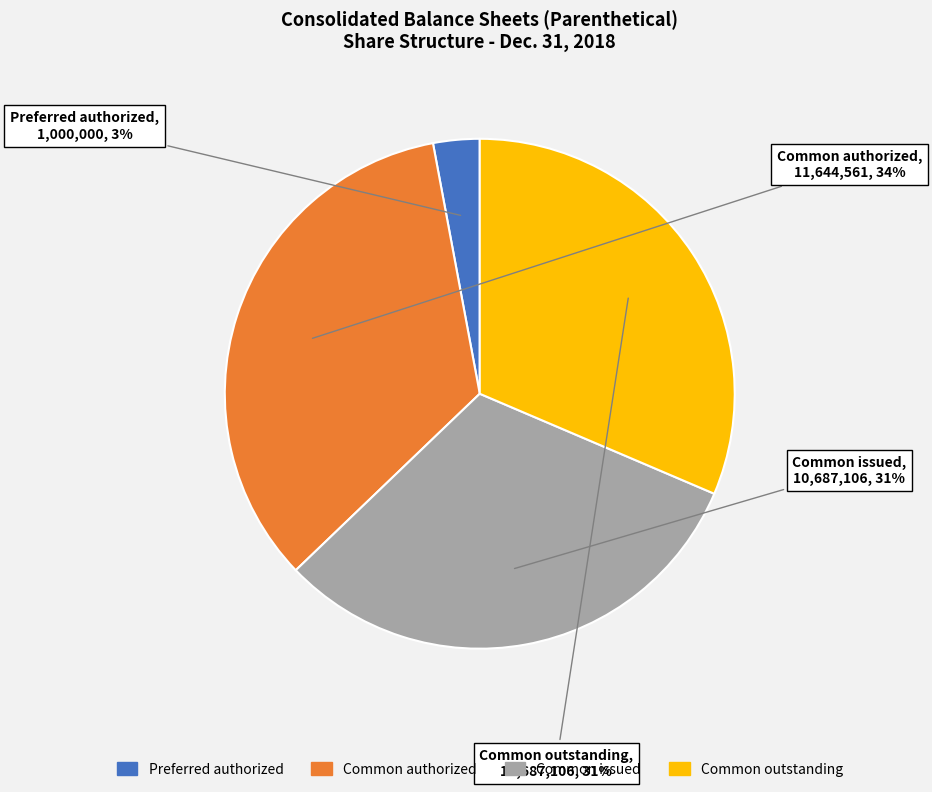

Is there any slice that represents more than half of the pie?

No